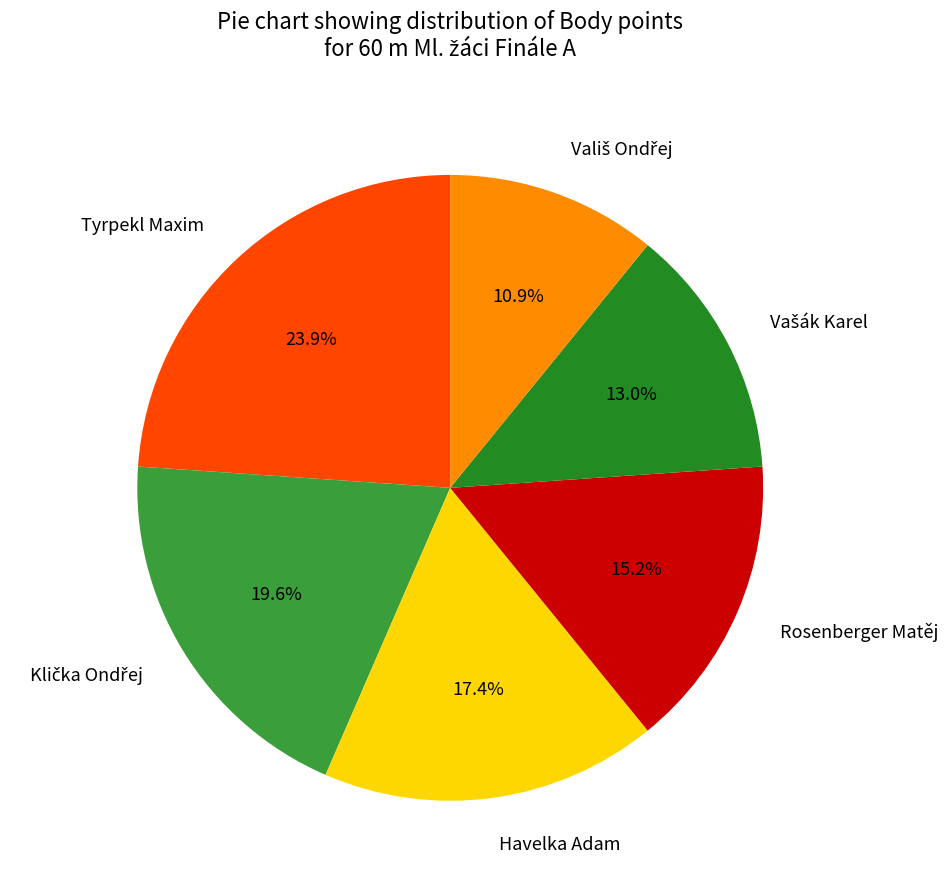

Approximately how many times larger is the value at Havelka Adam compared to Tyrpekl Maxim?

0.7